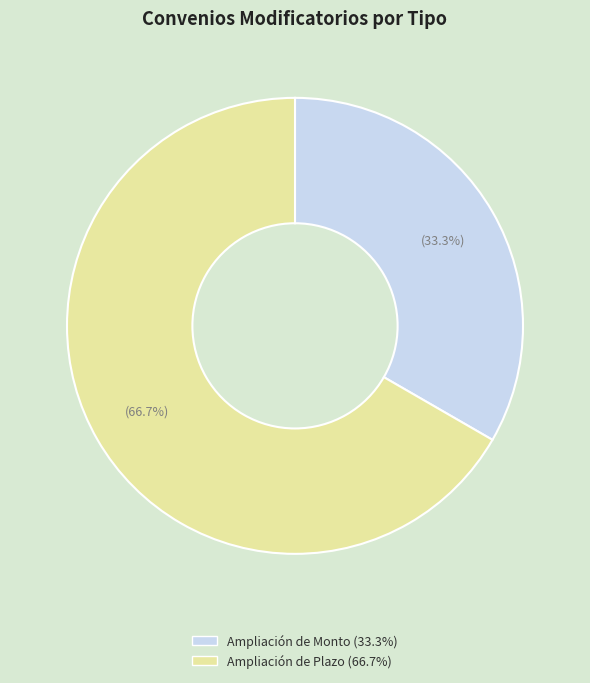

How many slices are in this pie chart?

2